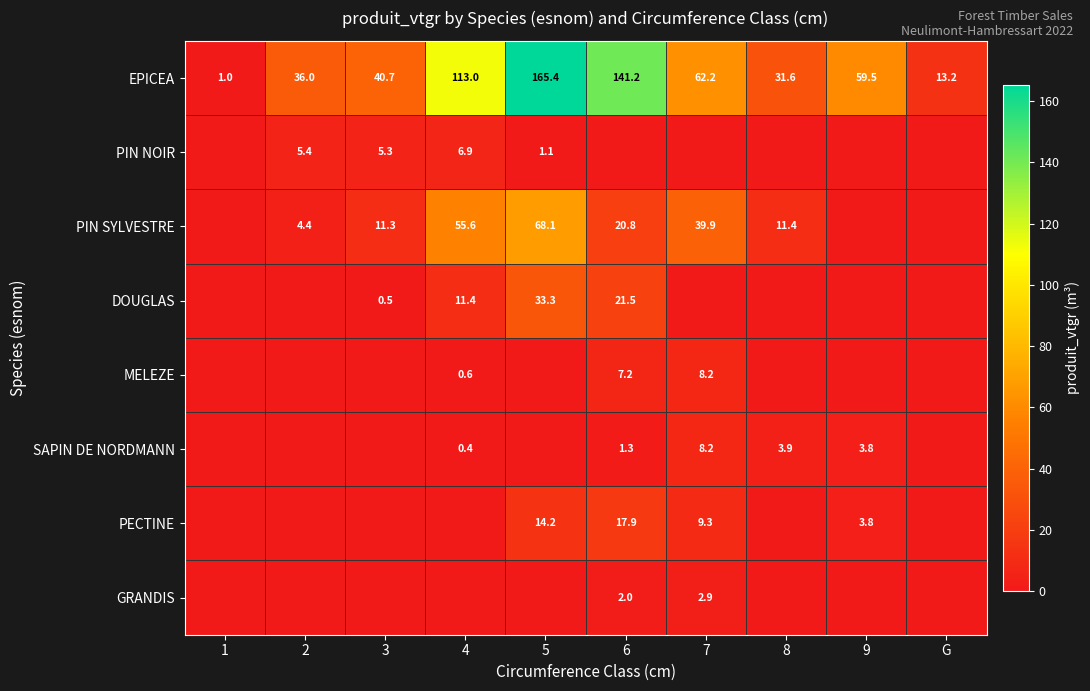

What is the sum of all EPICEA values?

663.8